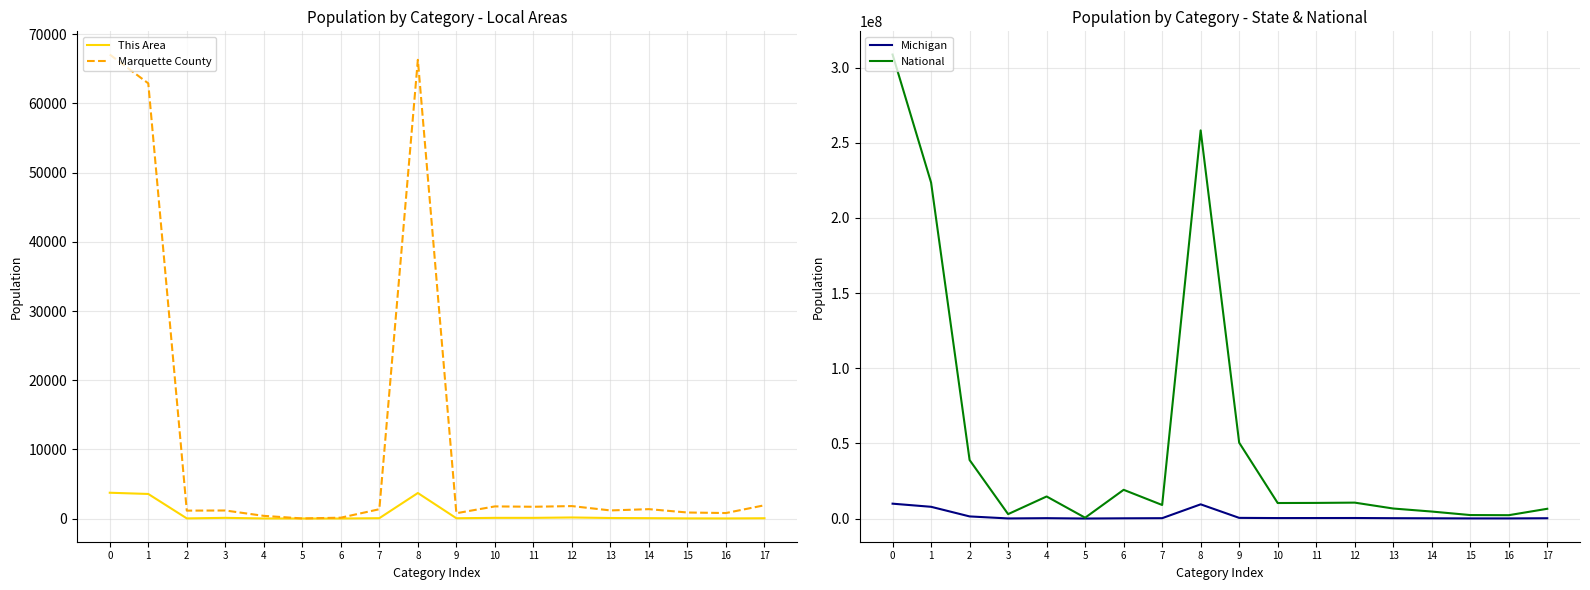

True or false: Michigan has more than 0 points higher than both neighbors.

True